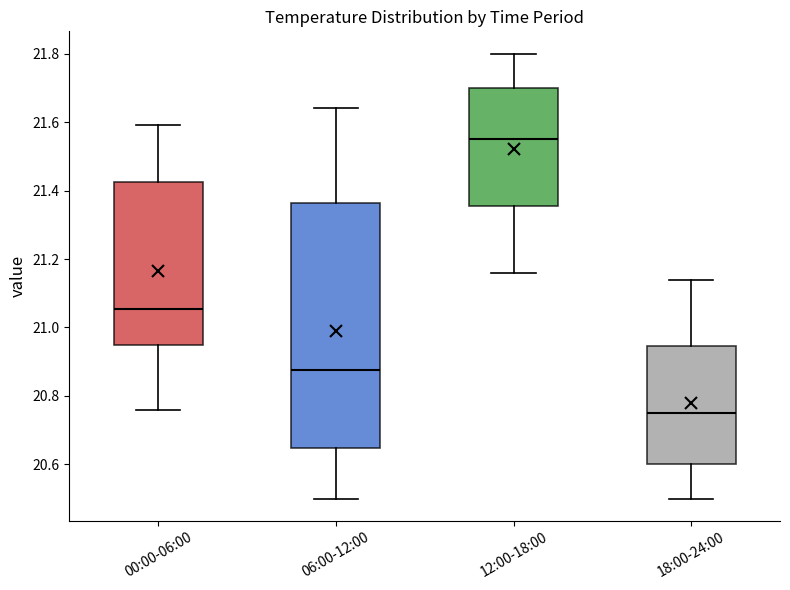

Reading left to right, read every box against the y-axis: the position of its median line, the range the box covers, and the ends of its whiskers. The values are not printed on the chart, so give them approximately, as read against the axis.

00:00-06:00: median 21.06, box 20.96 to 21.42, whiskers 20.76 to 21.60
06:00-12:00: median 20.88, box 20.64 to 21.36, whiskers 20.50 to 21.64
12:00-18:00: median 21.56, box 21.36 to 21.70, whiskers 21.16 to 21.80
18:00-24:00: median 20.76, box 20.60 to 20.94, whiskers 20.50 to 21.14